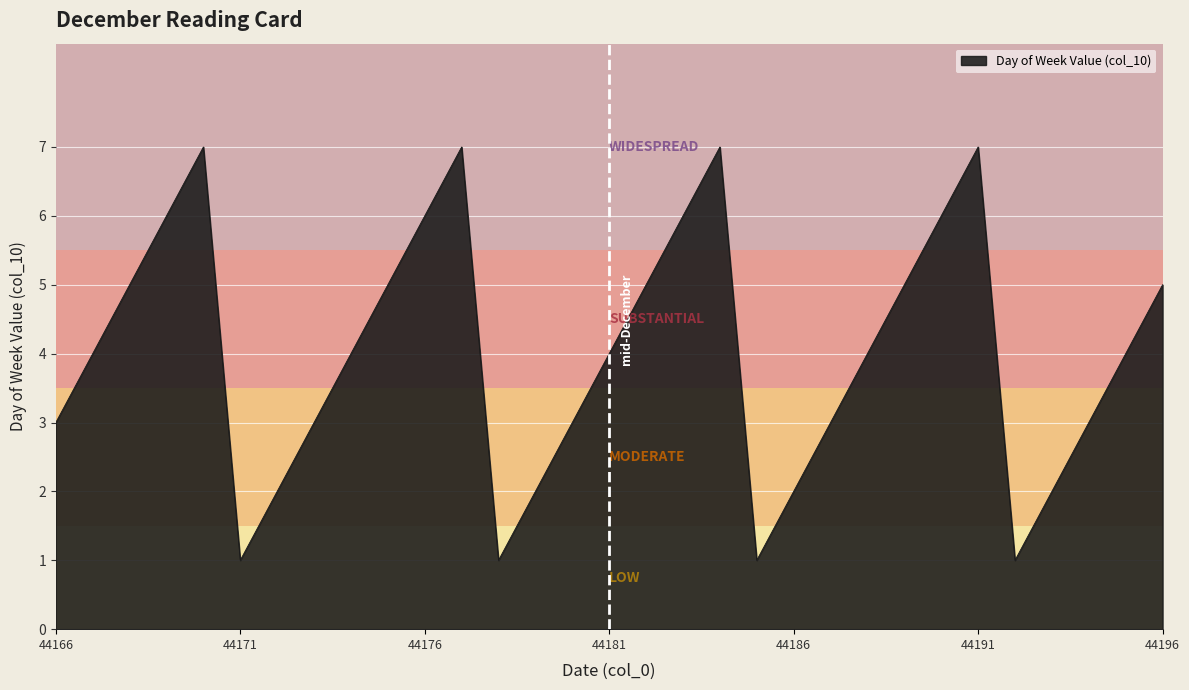

Reading left to right, list all the values displayed in this chart.

3	4	5	6	7	1	2	3	4	5	6	7	1	2	3	4	5	6	7	1	2	3	4	5	6	7	1	2	3	4	5